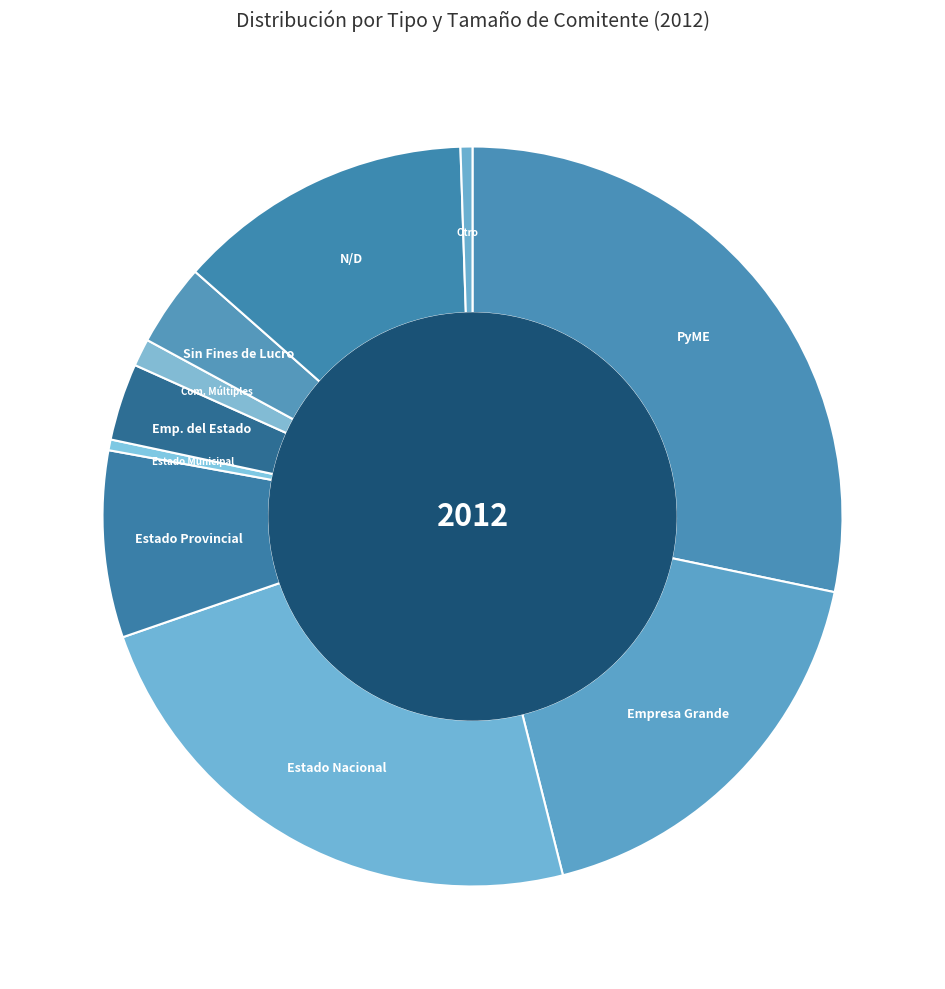

How many segments does this pie chart have?

10